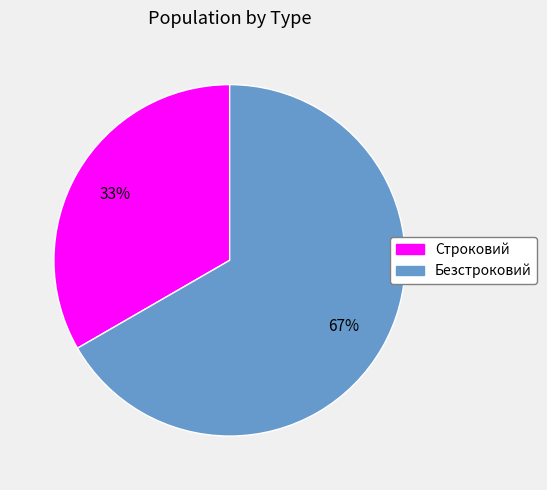

How many slices are in this pie chart?

2